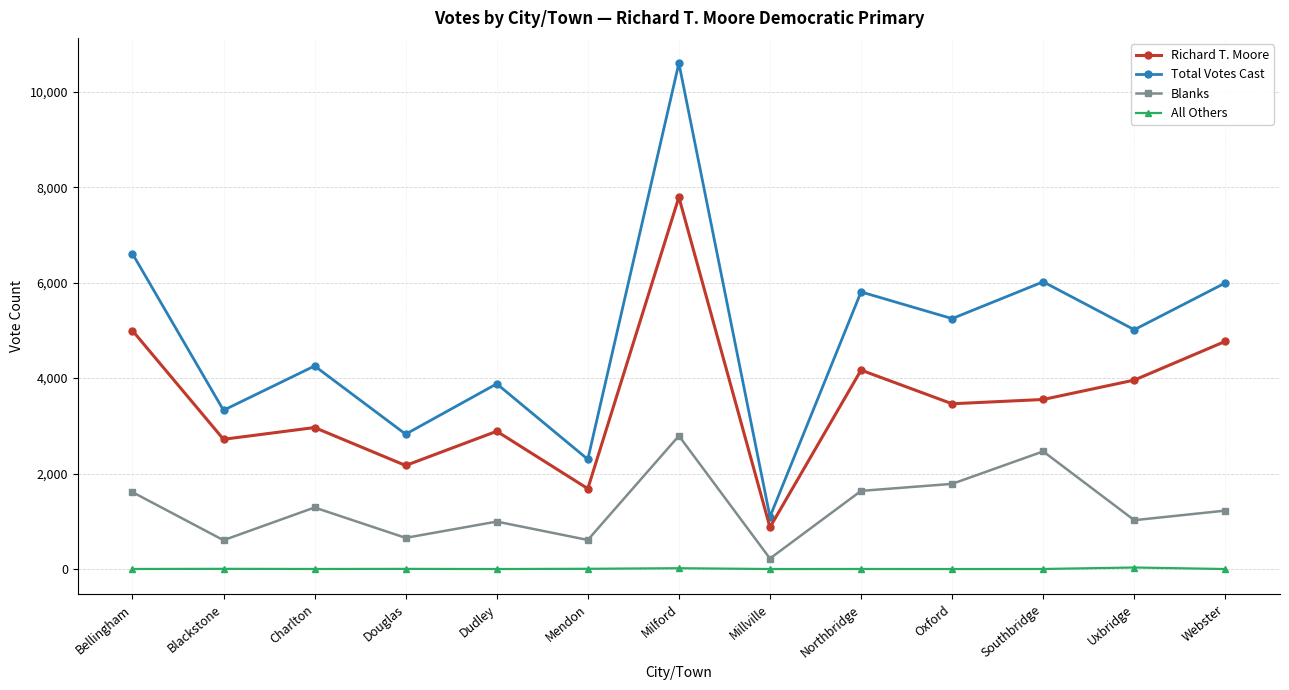

What are all the series names shown in the legend?

Richard T. Moore, Total Votes Cast, Blanks, All Others